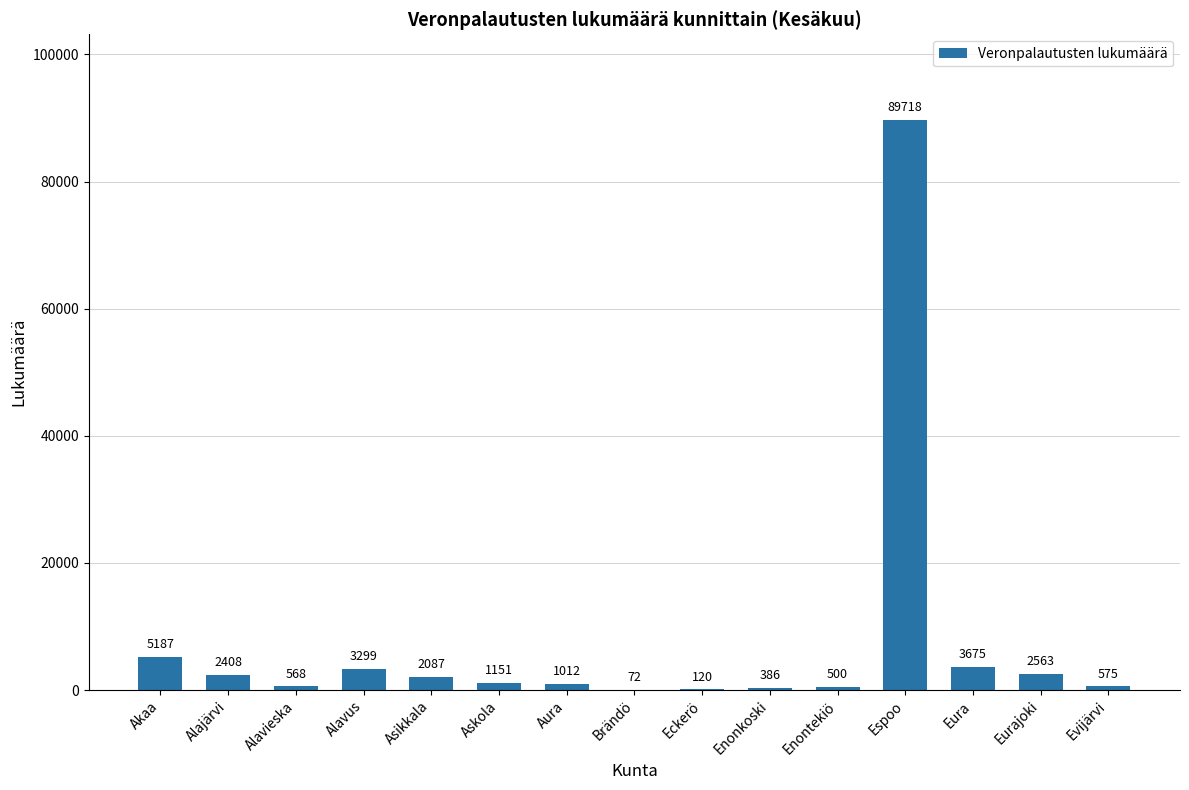

Reading right to left, transcribe all the data shown in this chart.

575	2563	3675	89718	500	386	120	72	1012	1151	2087	3299	568	2408	5187